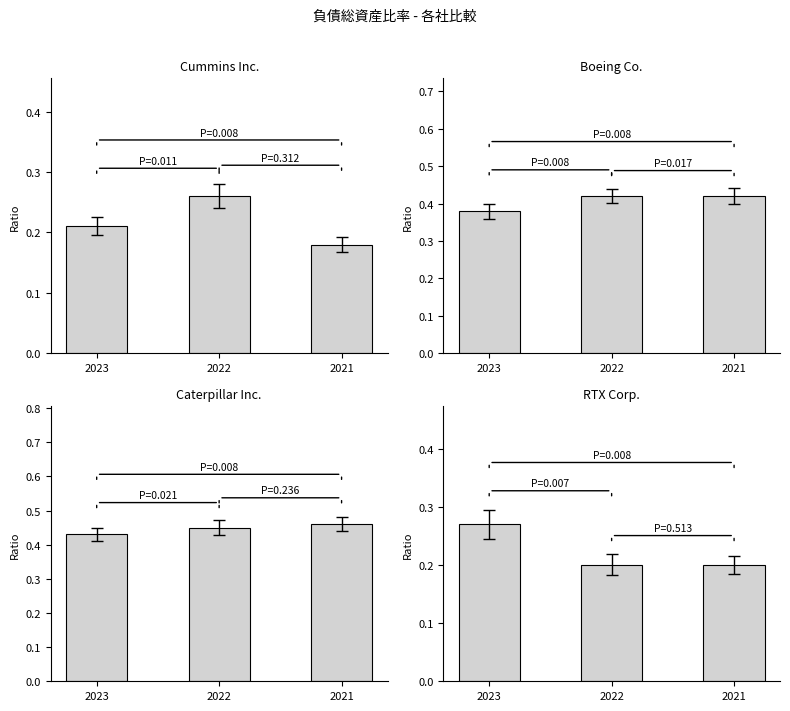

At how many categories does at least one series exceed 0?

3